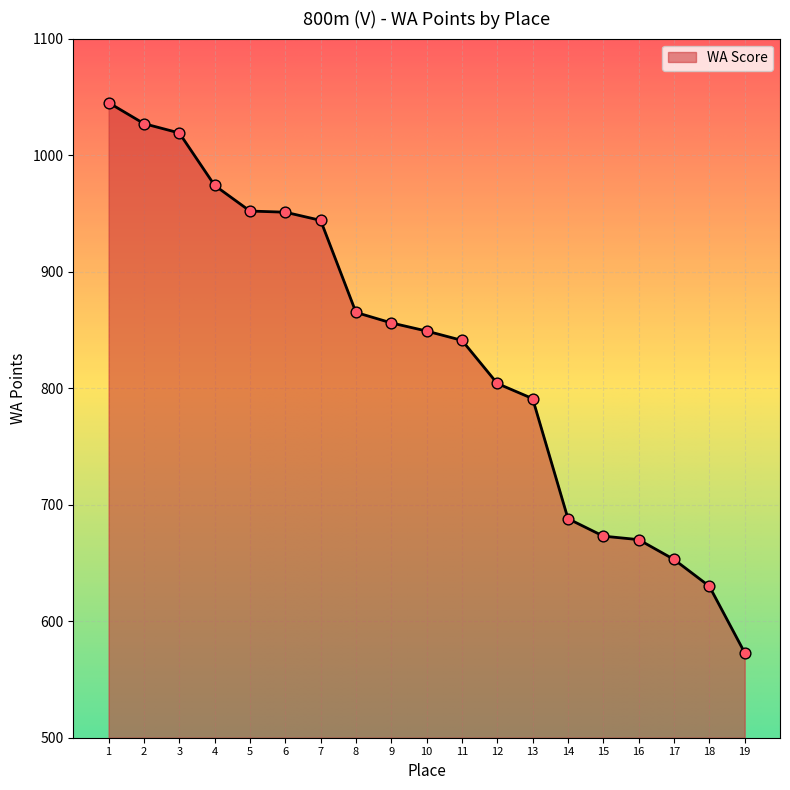

What is the ratio of the value at 14 to the value at 11?

0.8